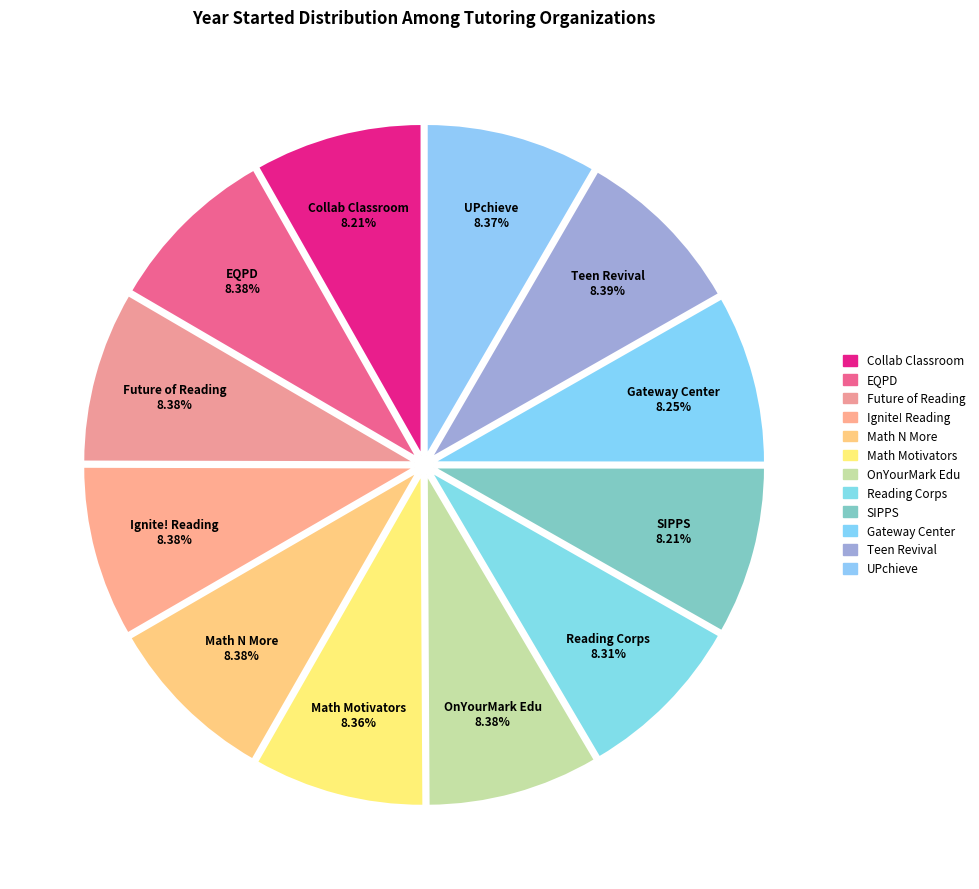

Is there any slice that represents more than half of the pie?

No